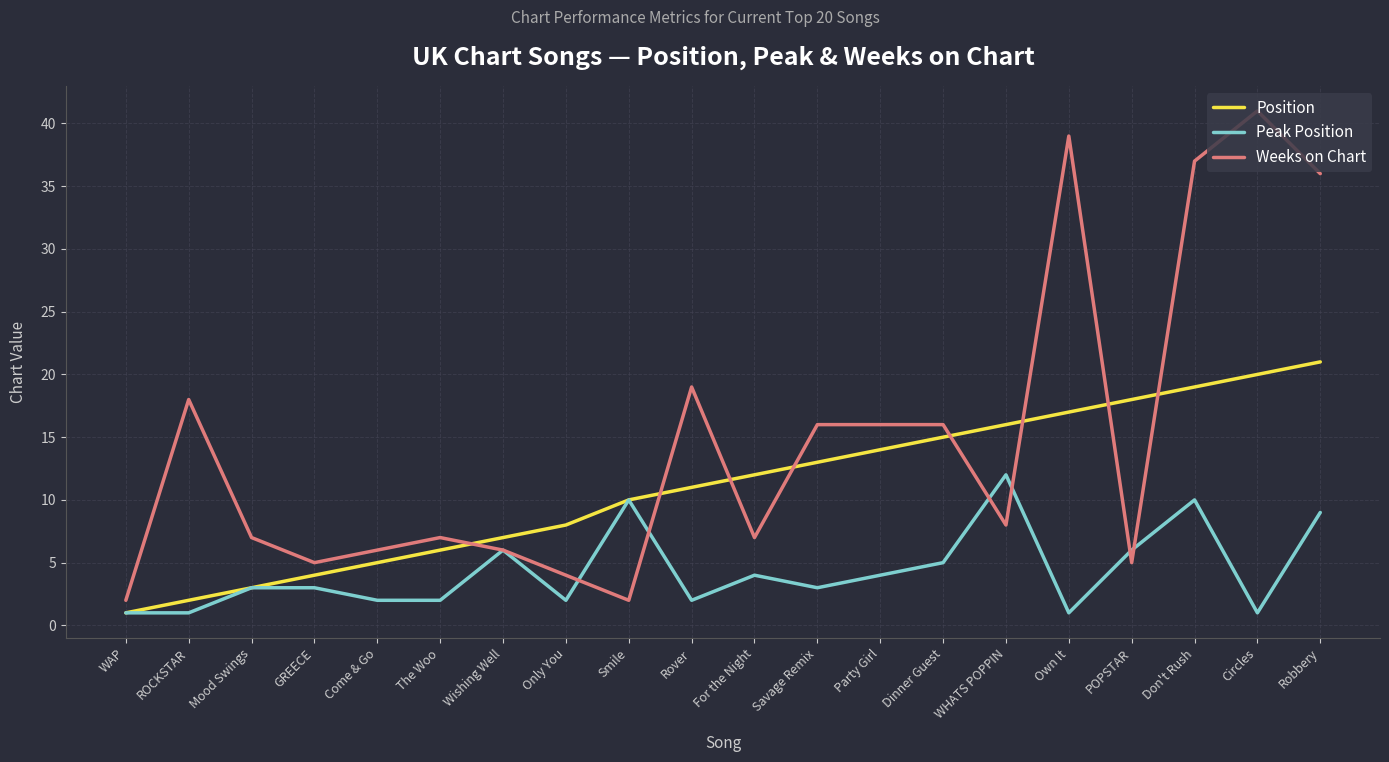

What is the total value across all series at Circles?

62